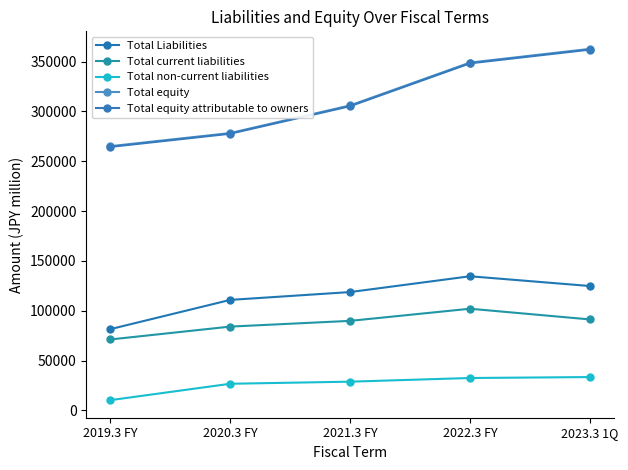

What is the difference between the highest and lowest values at 2022.3 FY?

316482